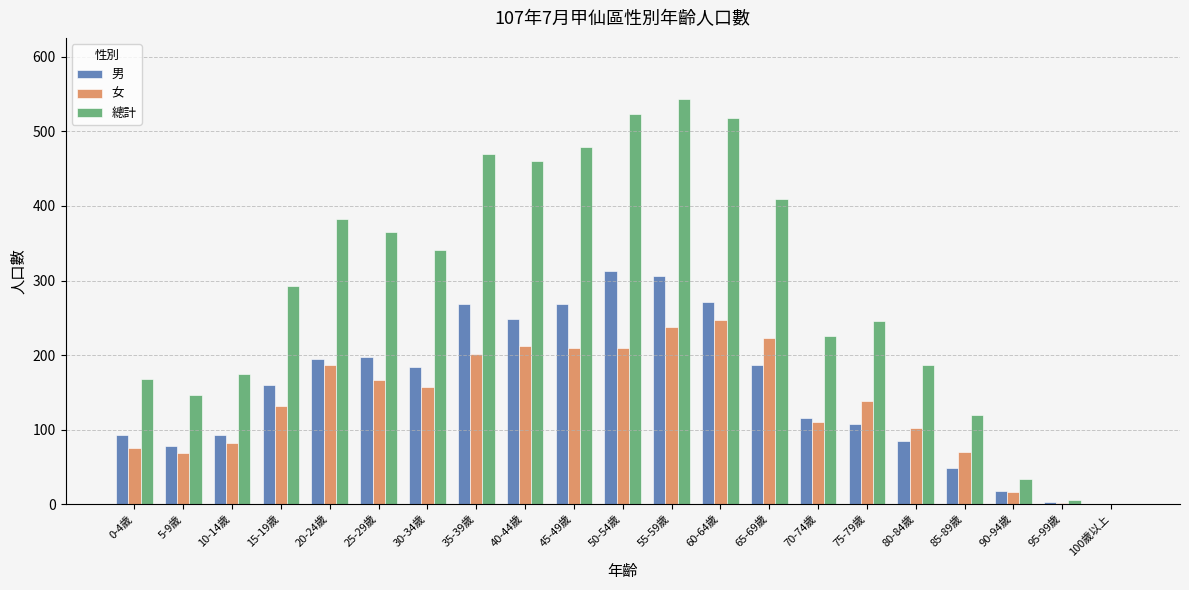

At which category is the sum across all series the highest?

55-59歲